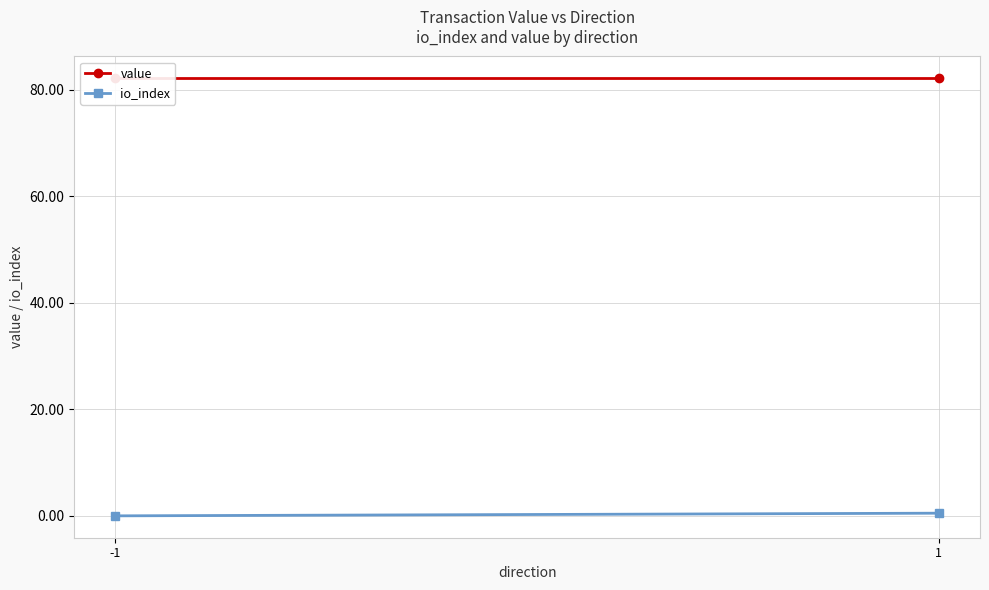

List the labels in order of io_index value, largest first.

1, -1